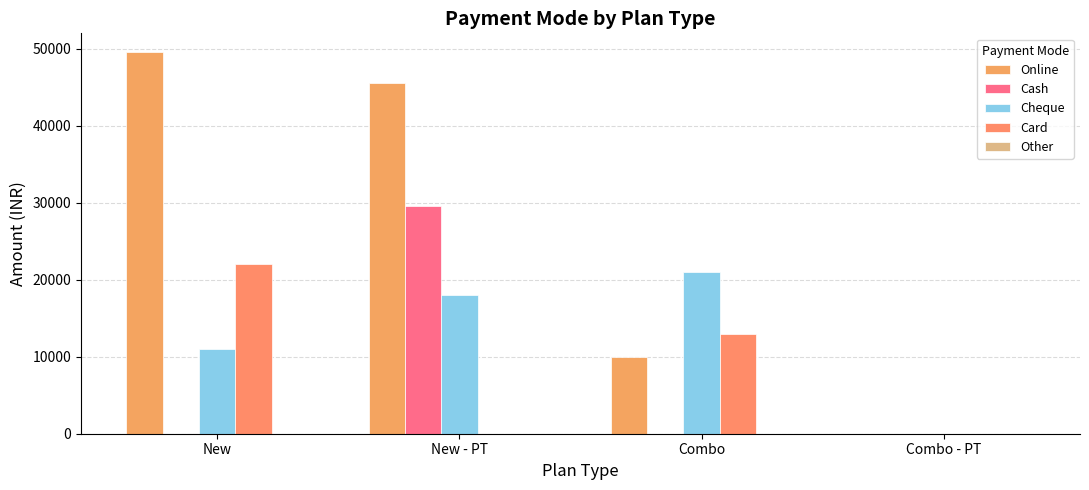

The Card series shows 13000 at Combo. True or false?

True